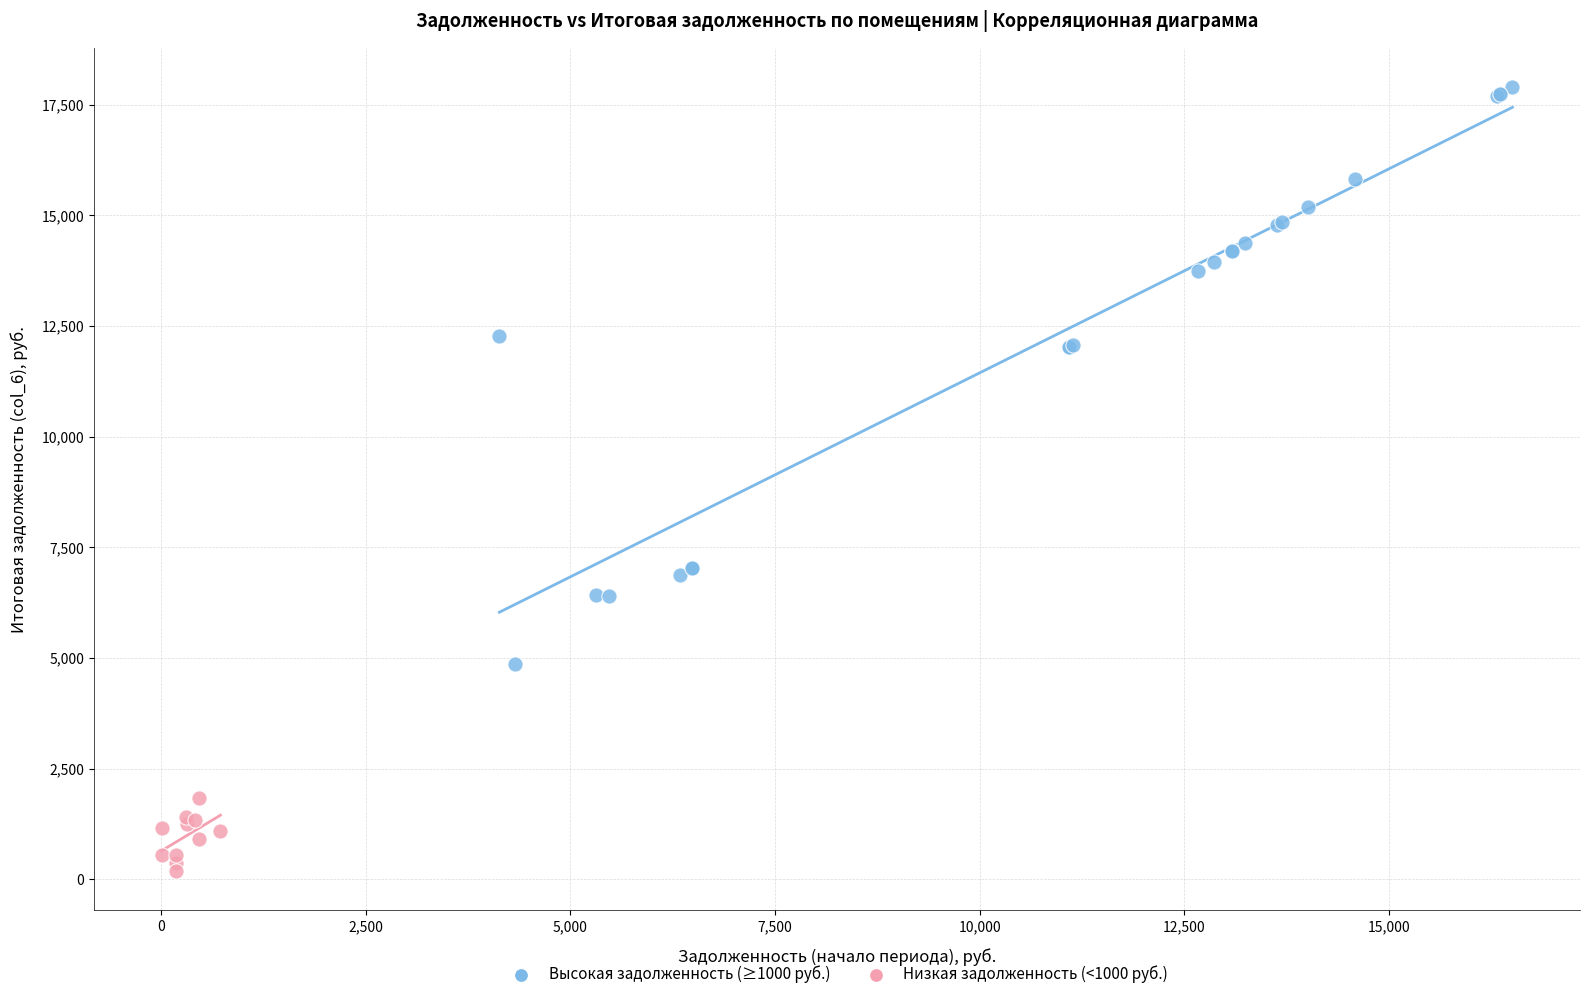

Which series contains the highest Y value?

Высокая задолженность (≥1000 руб.)